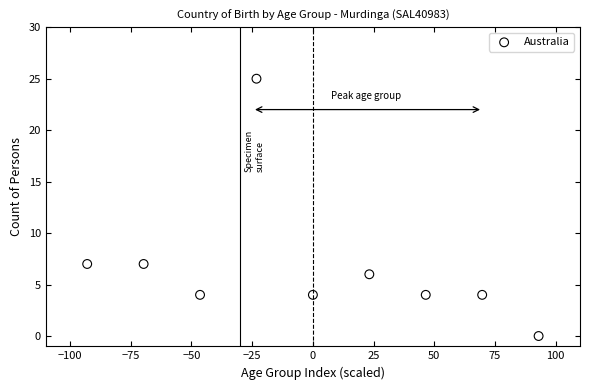

What is the average Y value?

7